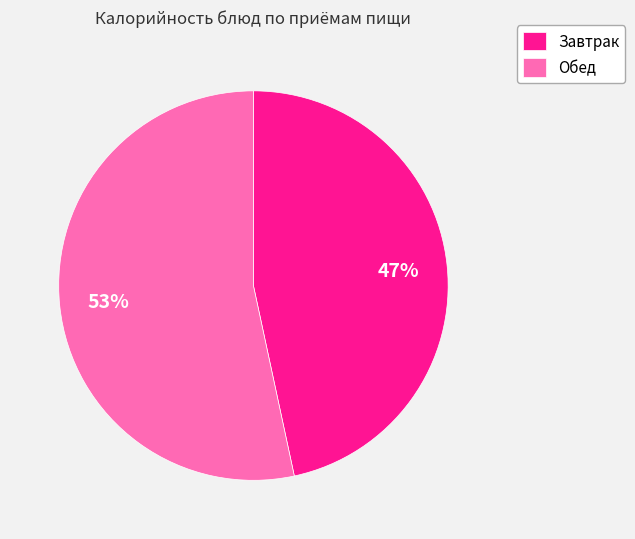

Do Обед and Завтрак together represent more than half of the pie?

Yes